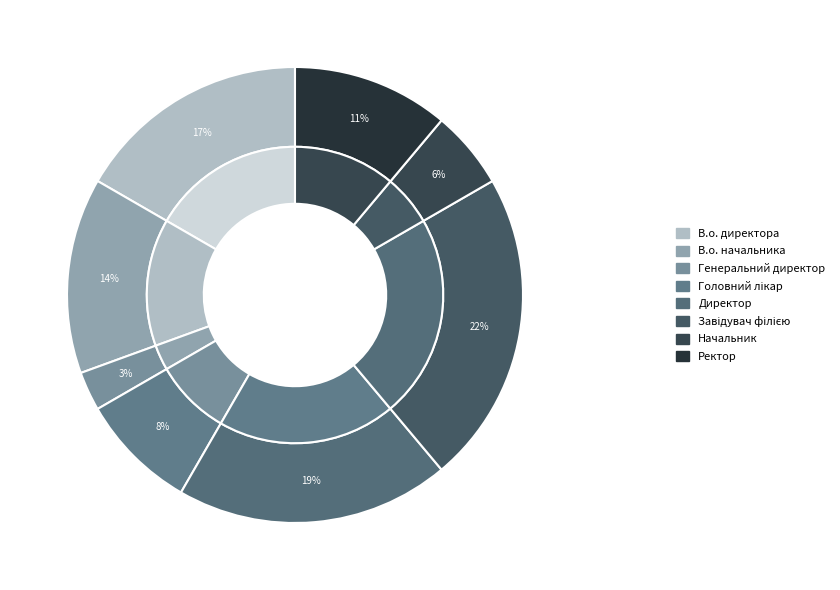

What percentage is the В.о. директора slice, to the nearest percent?

17%